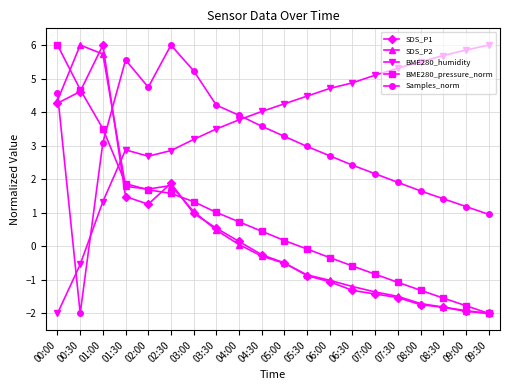

Which series changed the most between 06:00 and 08:00?

Samples_norm